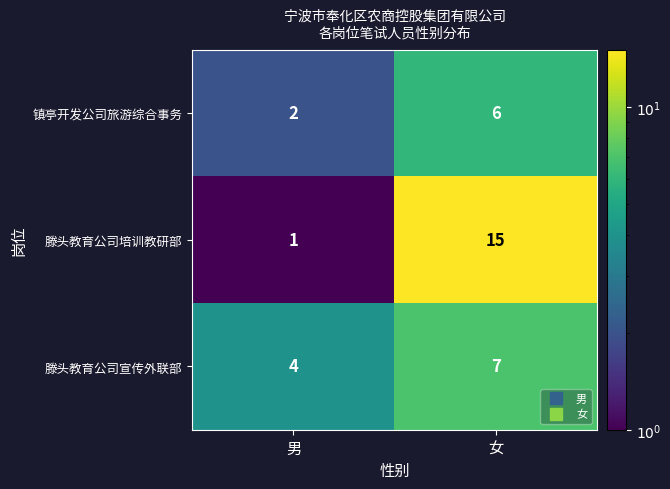

Reading right to left, extract all data points from this chart.

镇亭开发公司旅游综合事务: 6	2
滕头教育公司培训教研部: 15	1
滕头教育公司宣传外联部: 7	4